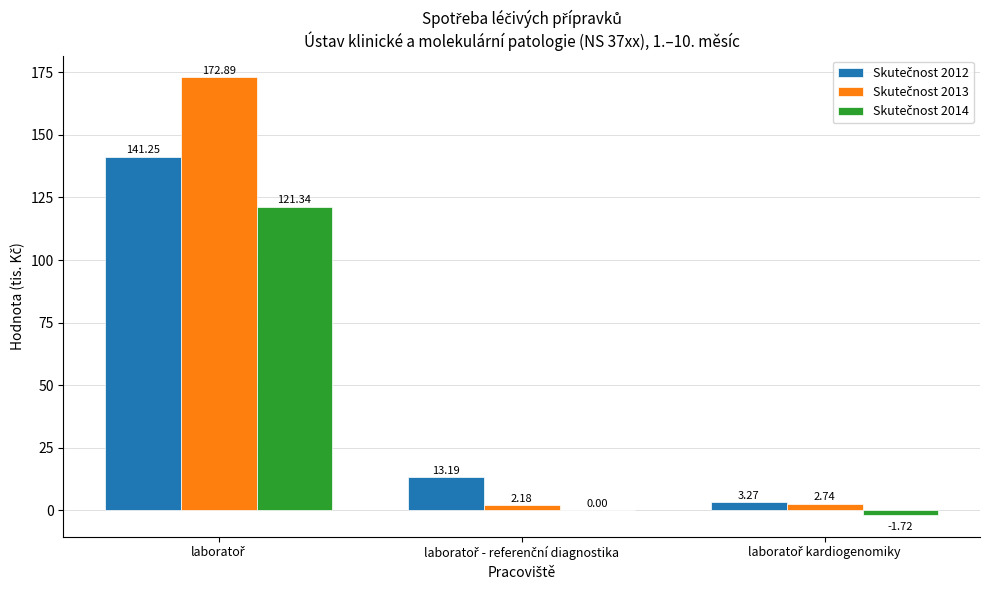

Are the bars horizontal?

No